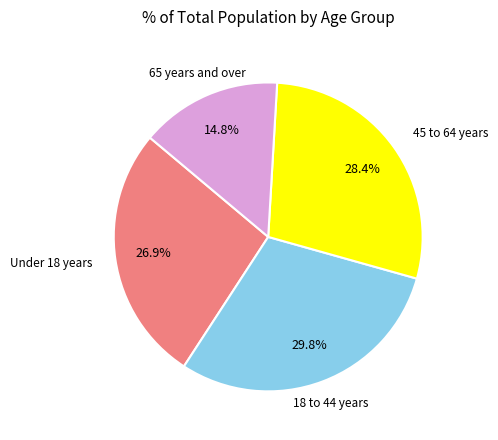

Is there a majority slice in this chart?

No